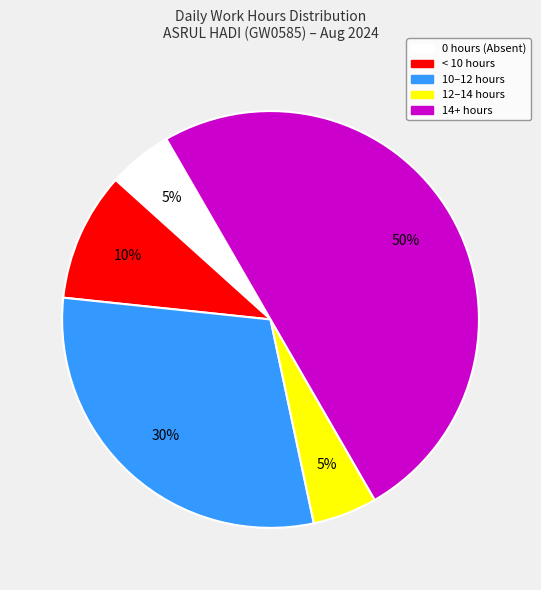

To the nearest percent, what is the combined percentage of 14+ hours and 12–14 hours?

55%